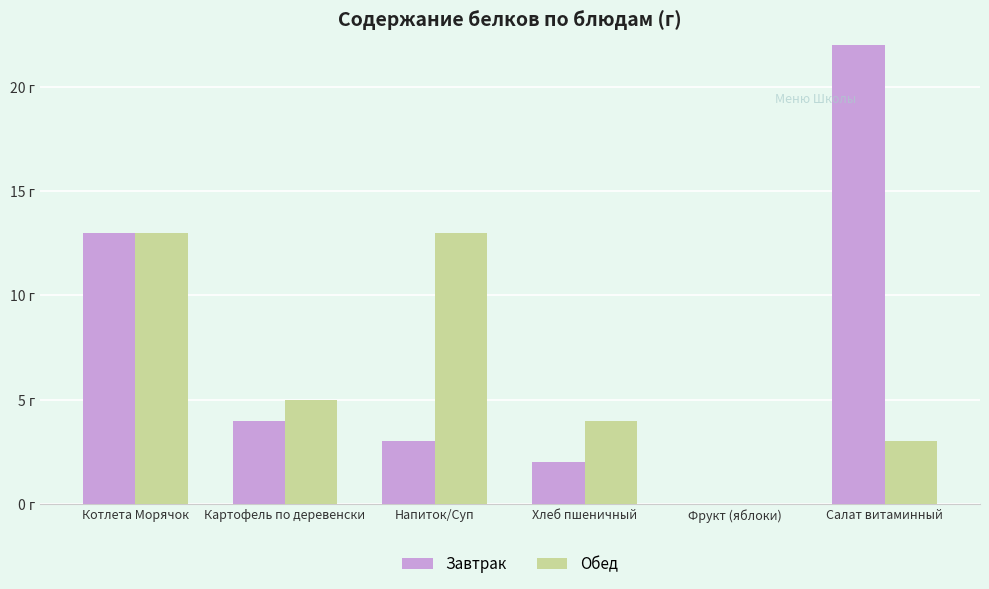

True or false: Завтрак has a value of 0 at Фрукт (яблоки).

True